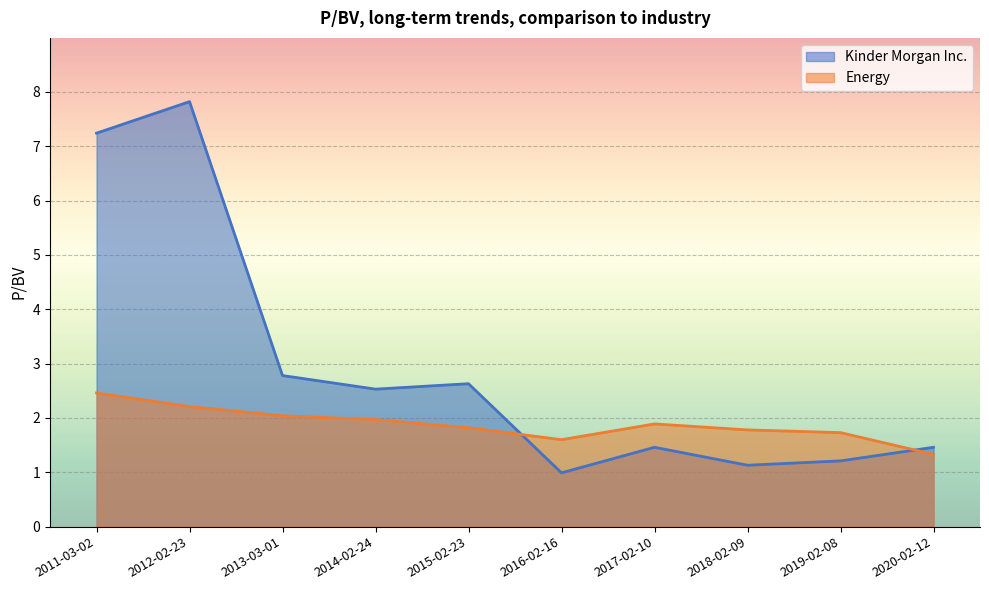

How many interior local valleys does the Kinder Morgan Inc. series have?

3